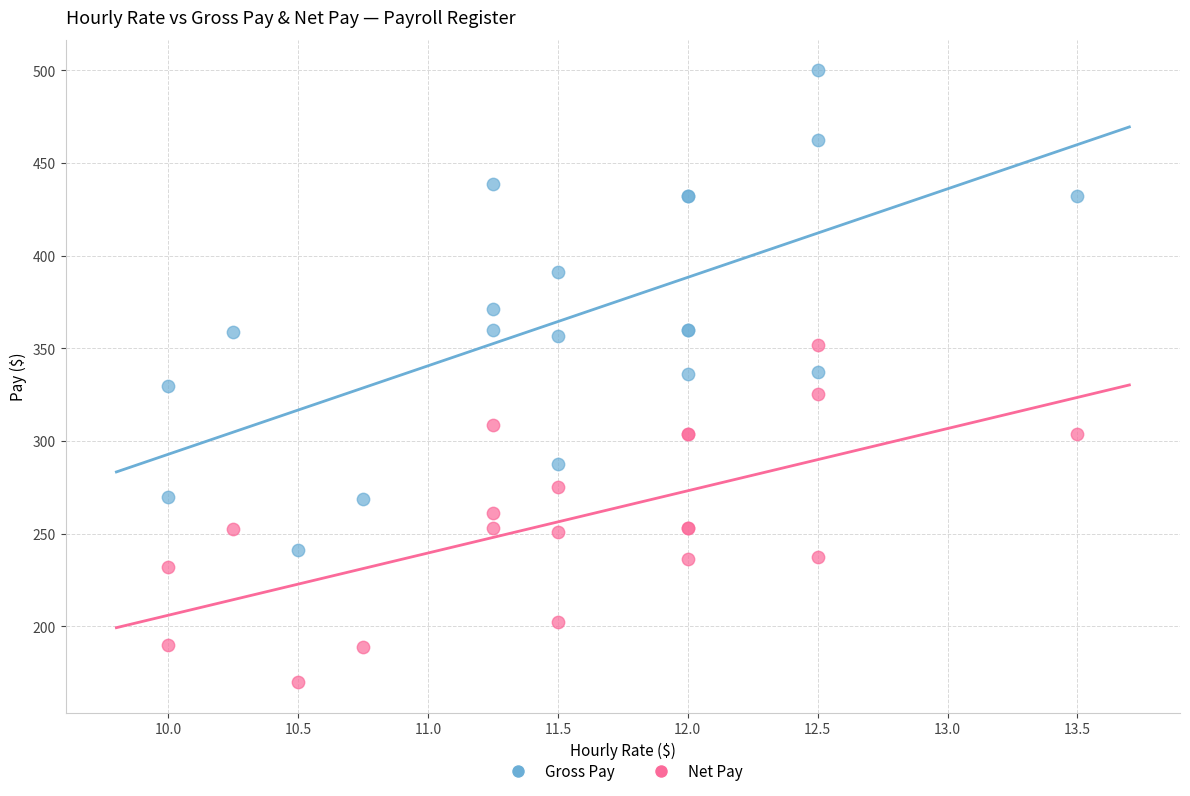

Which series has the largest Y range (max minus min)?

Gross Pay